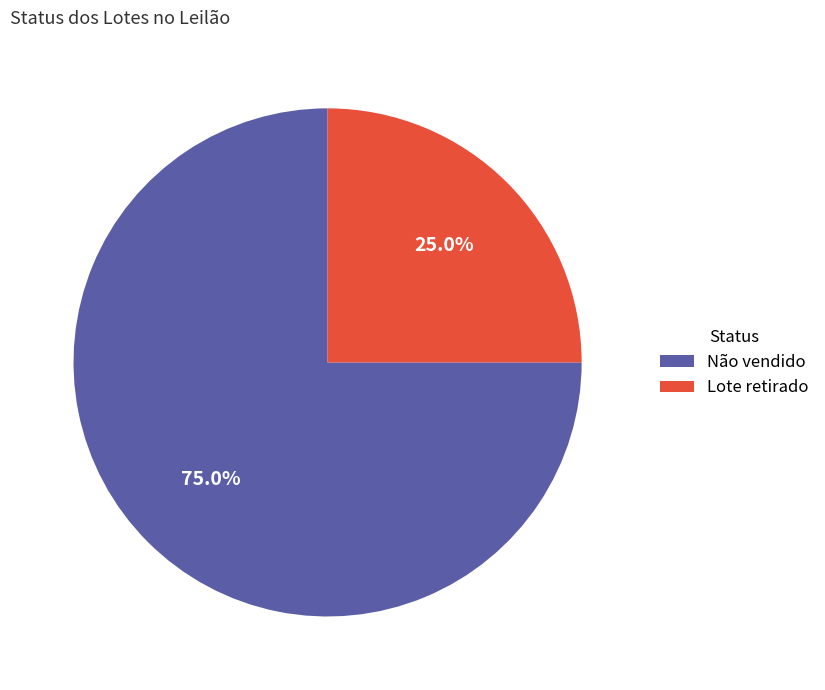

Between Lote retirado and Não vendido, which is larger?

Não vendido